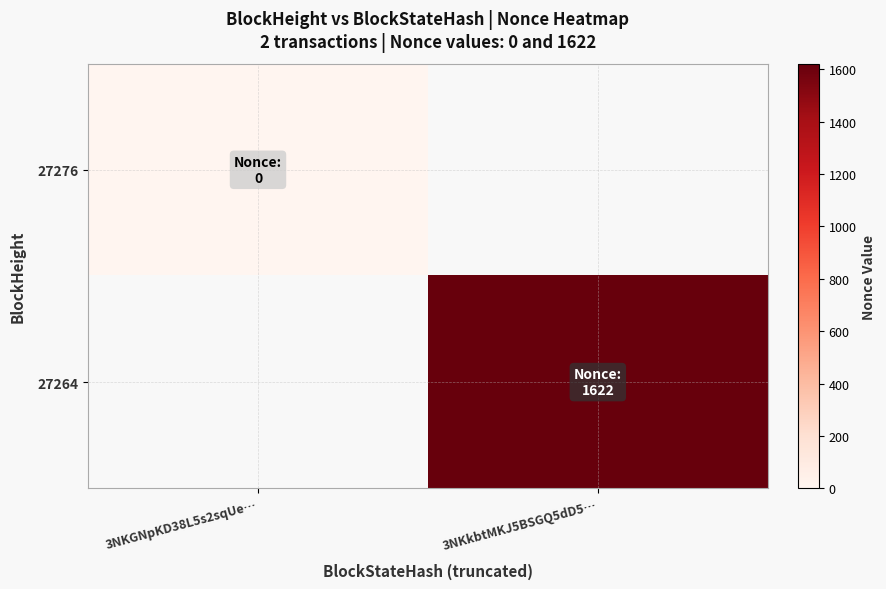

At which label is 27276 closest to 0?

3NKGNpKD38L5s2sqUe…